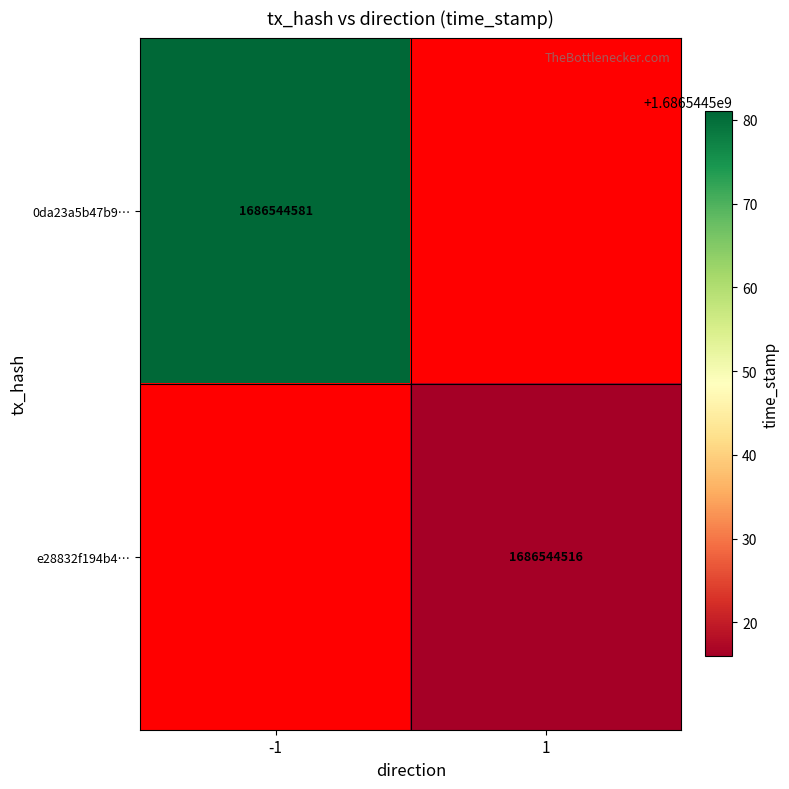

Rank the series by their maximum value, from highest to lowest.

0da23a5b47b93f3876384001666f90e247745b0, e28832f194b472b12321a692753a7078067ccf6